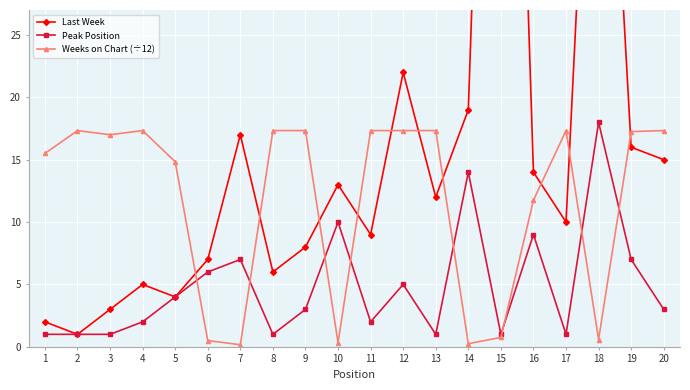

What is the sum of all Weeks on Chart (÷12) values?

234.9